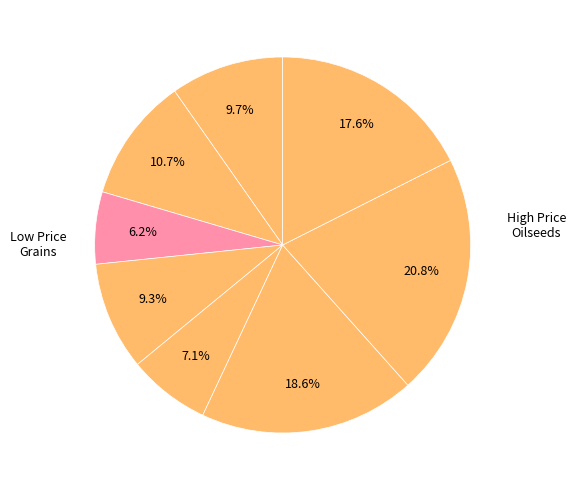

Count the number of slices in the pie.

8